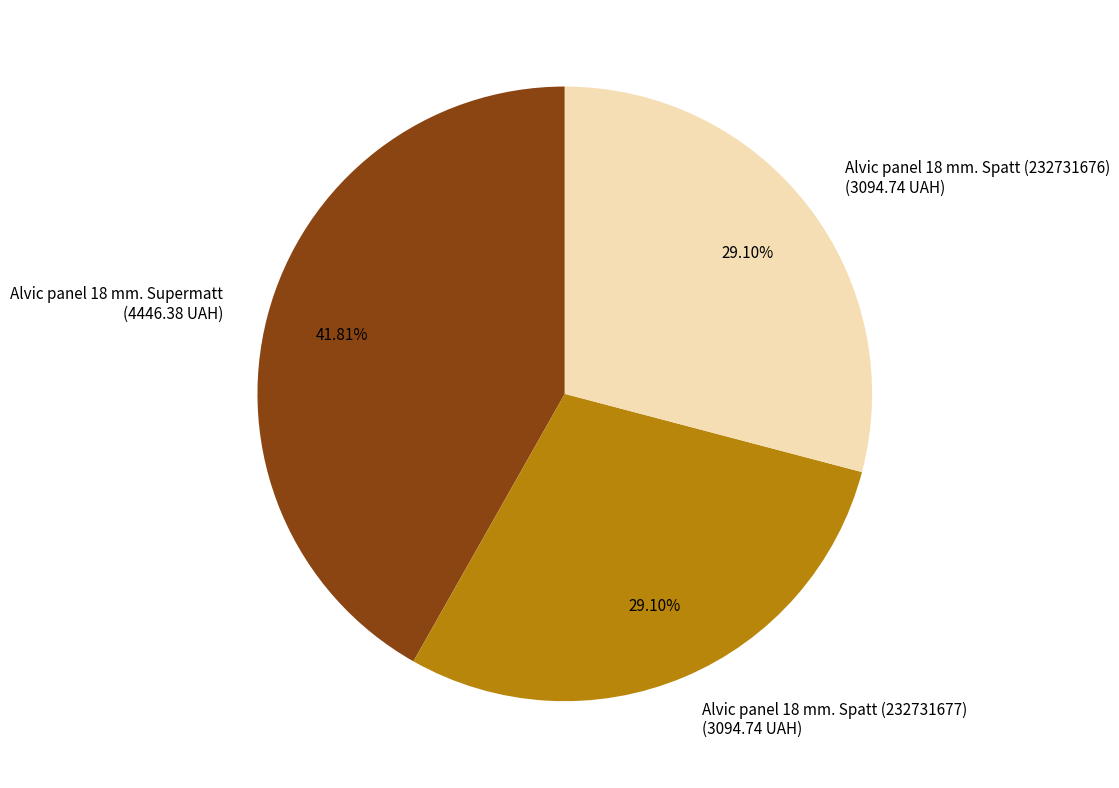

Is the sum of Alvic panel 18 mm. Supermatt and Alvic panel 18 mm. Spatt (232731676) greater than half?

Yes